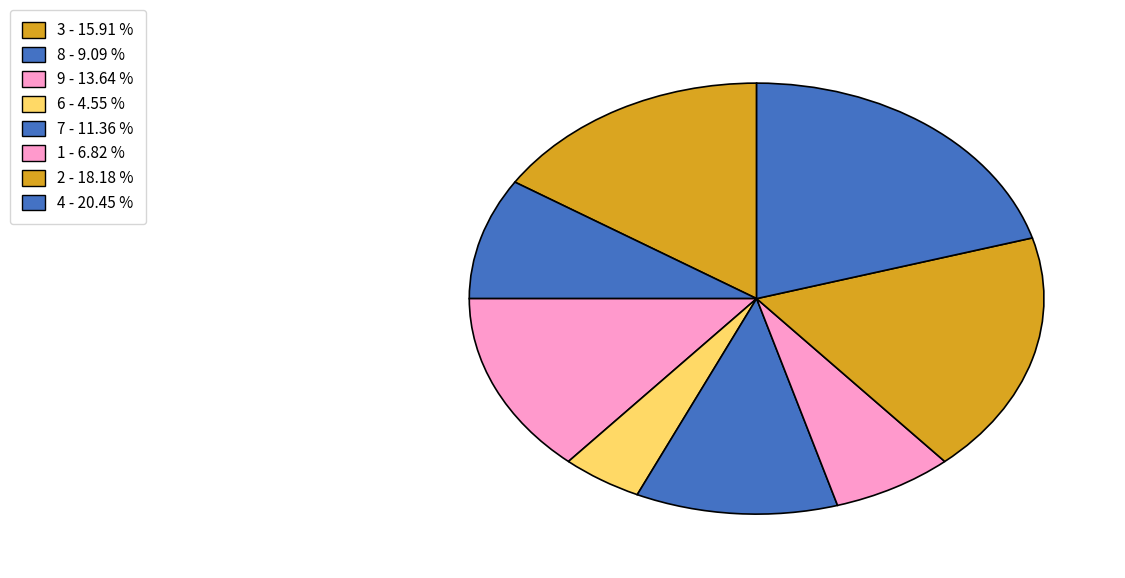

How many segments does this pie chart have?

8